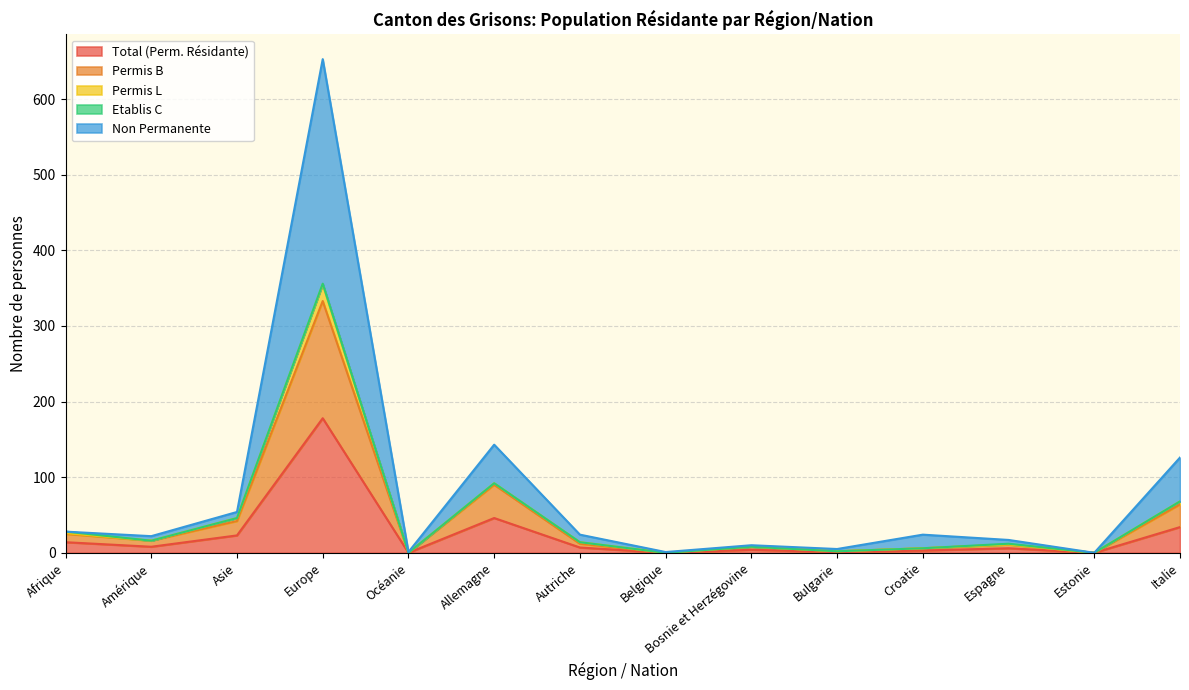

At which label does Total (Perm. Résidante) reach its peak?

Europe